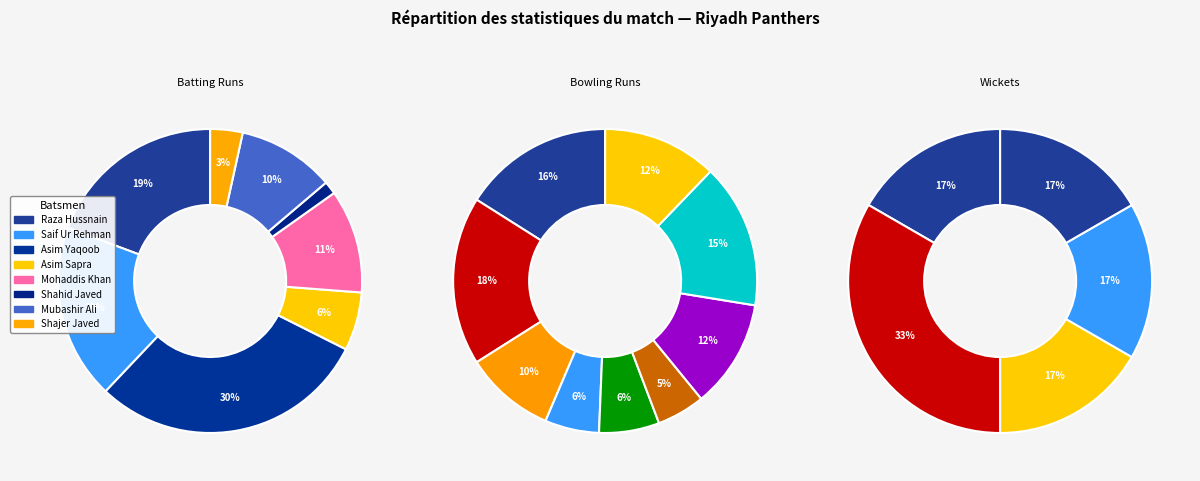

Count the number of slices in the pie.

8